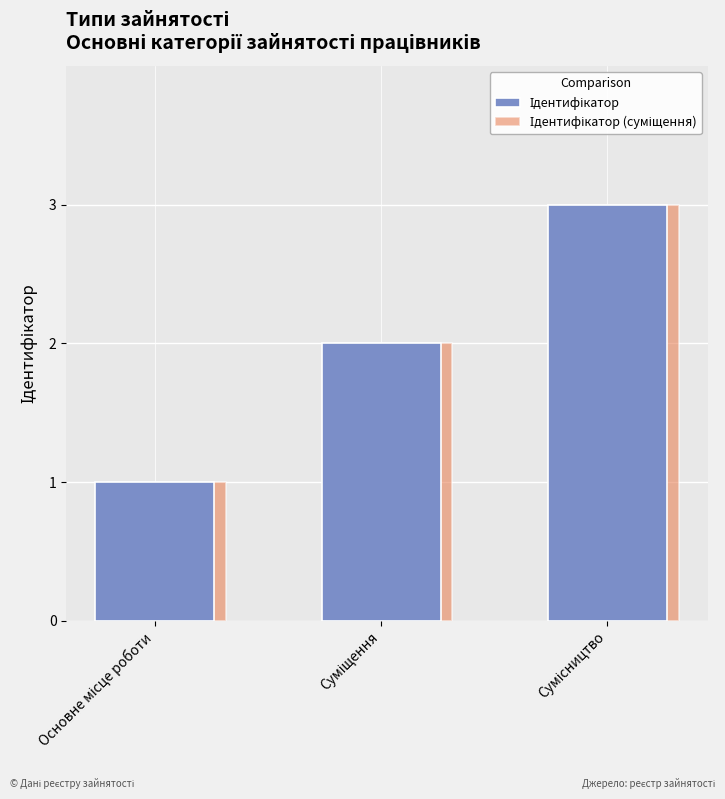

Does the chart contain any negative values?

No